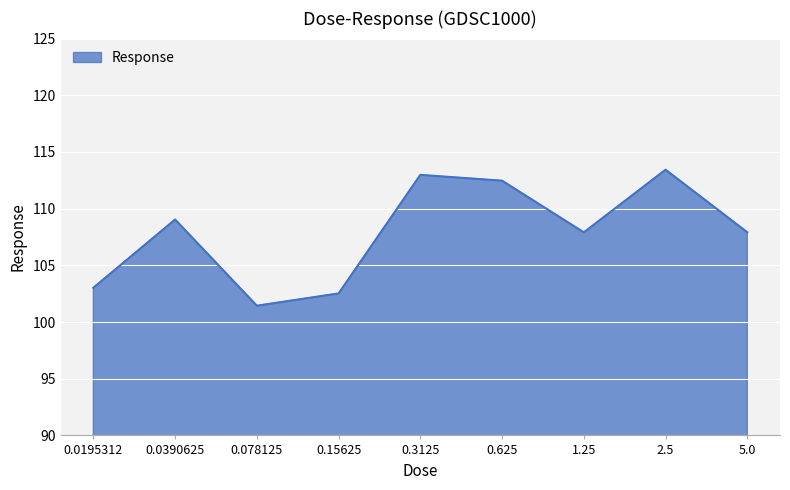

Approximately how many times larger is the value at 0.0390625 compared to 0.625?

1.0